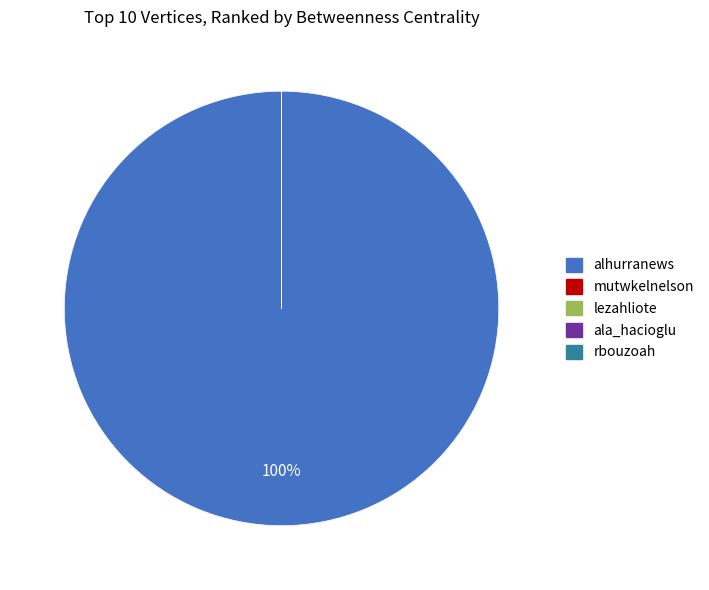

What percentage is the alhurranews slice, to the nearest percent?

100%